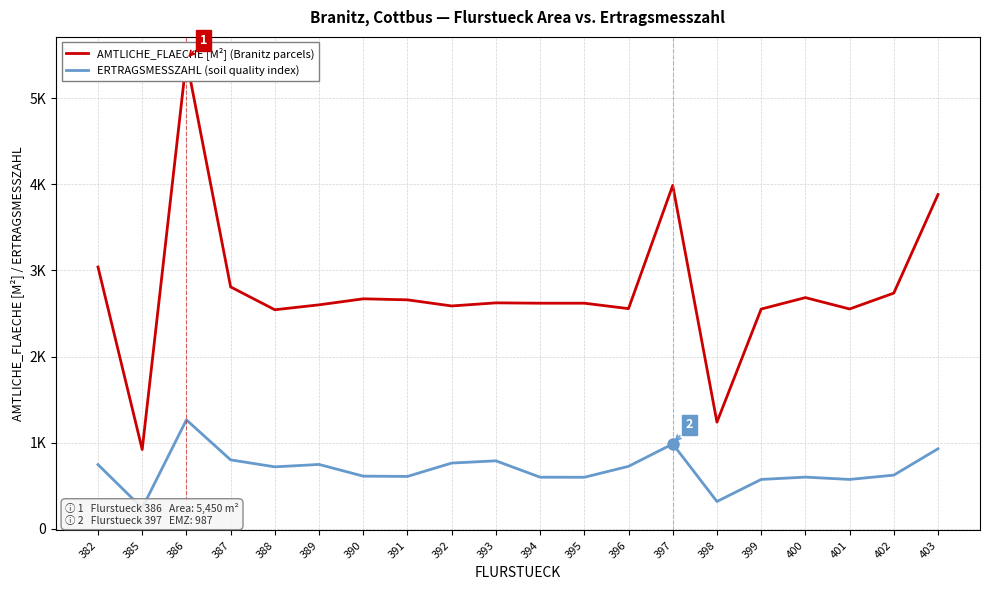

The ERTRAGSMESSZAHL (soil quality index) series shows 575 at 399. True or false?

True